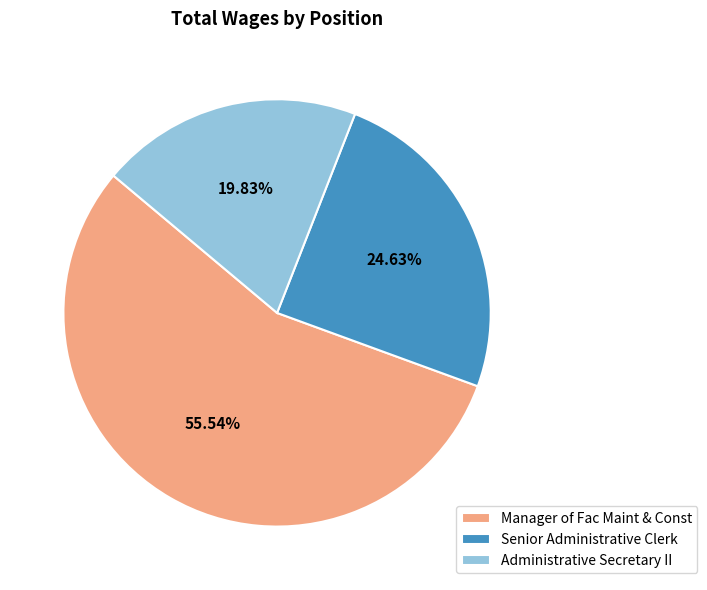

What percentage is the Manager of Fac Maint & Const slice, to the nearest percent?

56%